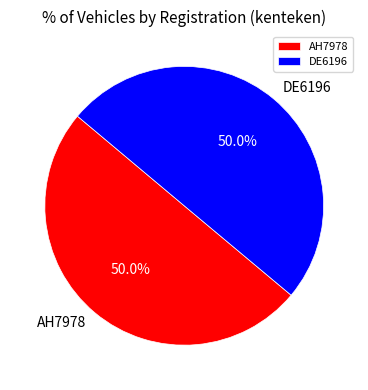

What is the ratio of the value at AH7978 to the value at DE6196?

1.0